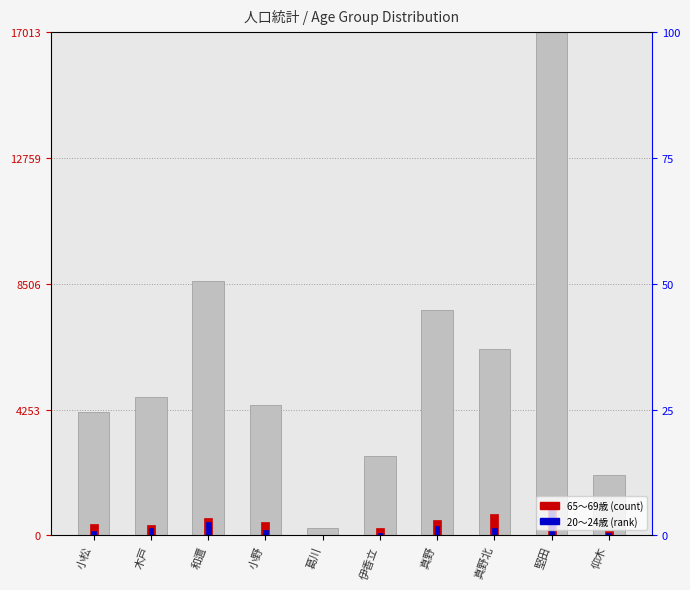

What is the total value across all series at 小松?

27.8